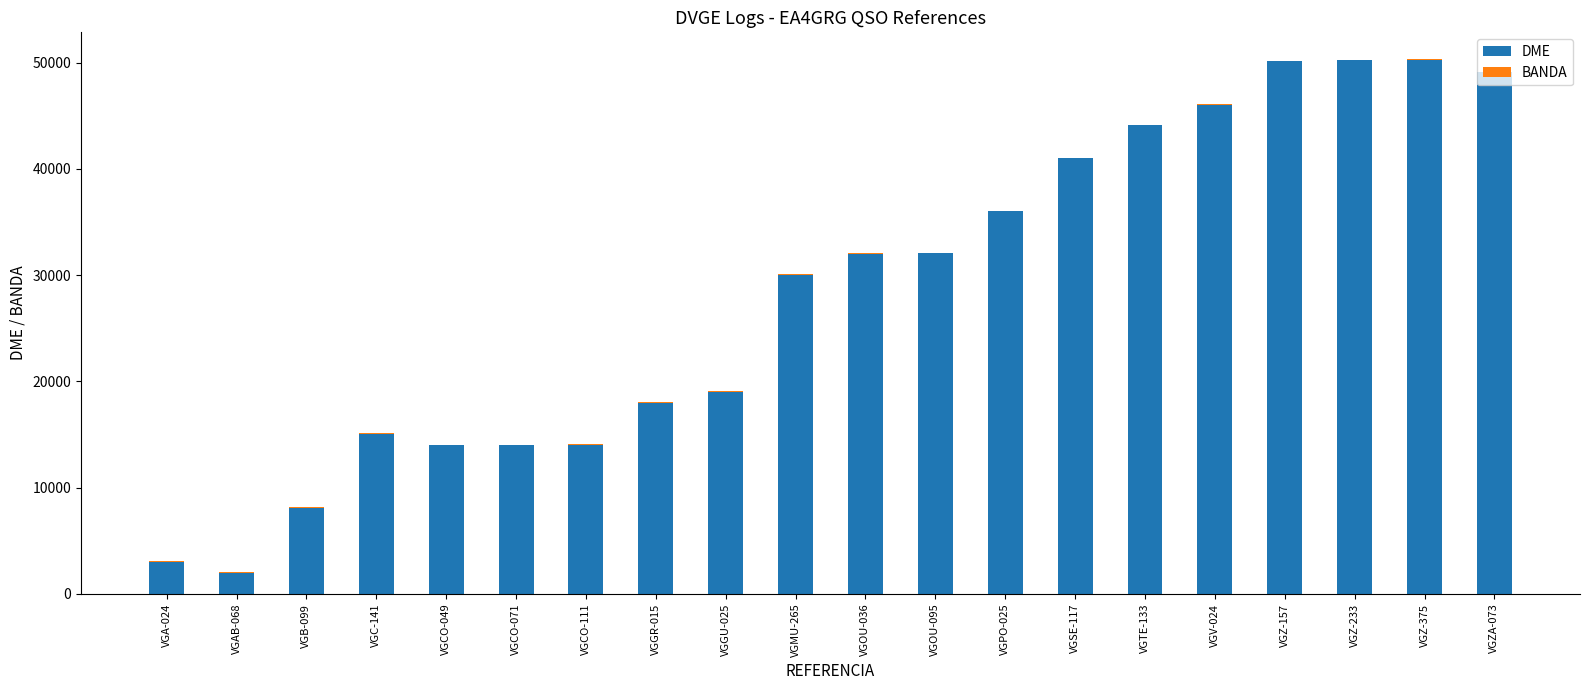

What is the maximum value for DME?

50297